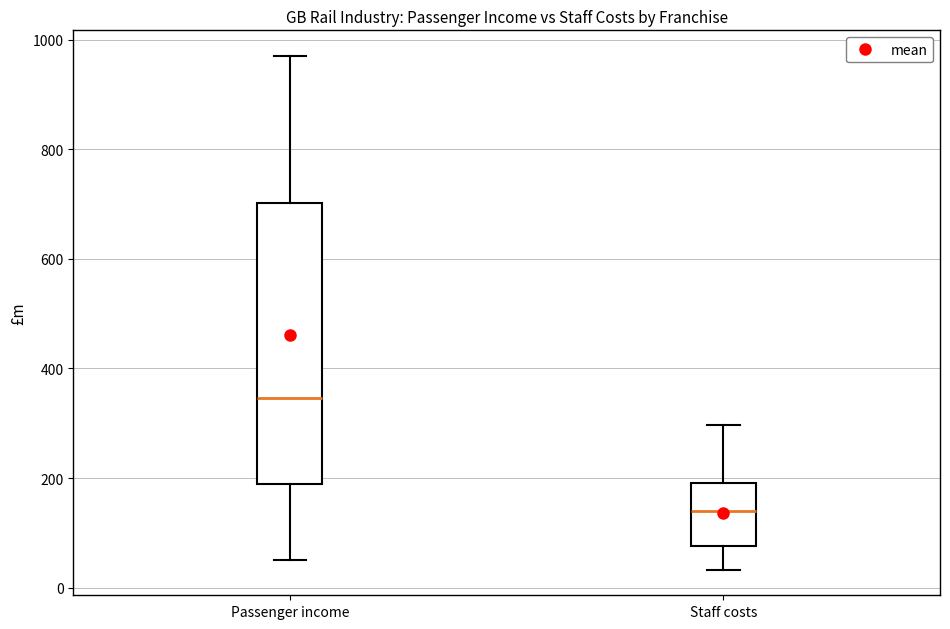

Reading left to right, transcribe this box plot: for each box, give where its median line is, the range the box spans, and where its two whiskers end, as read against the y-axis. The values are not printed on the chart, so give them approximately, as read against the axis.

Passenger income: median 340, box 180 to 700, whiskers 60 to 960
Staff costs: median 140, box 80 to 200, whiskers 40 to 300